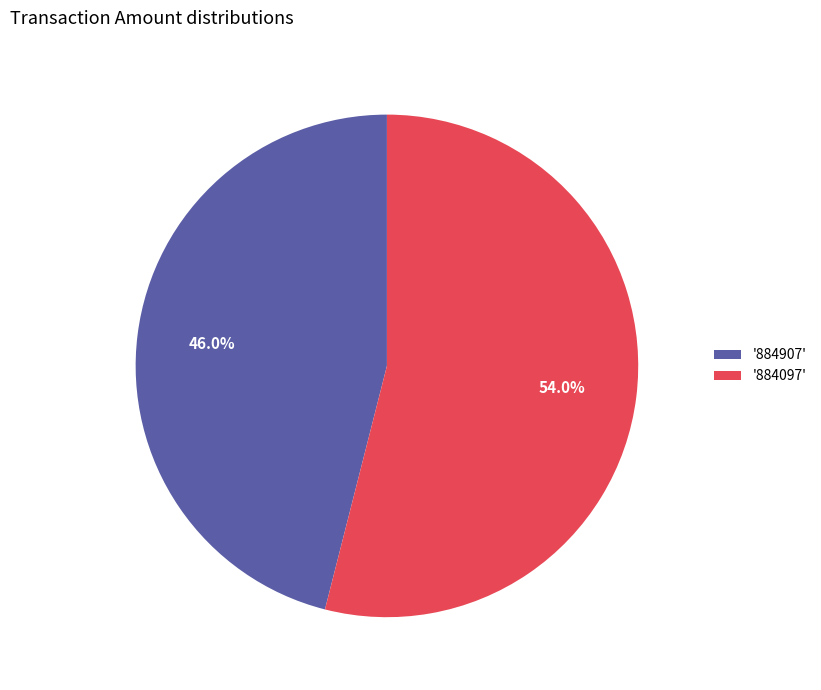

How many slices are in this pie chart?

2